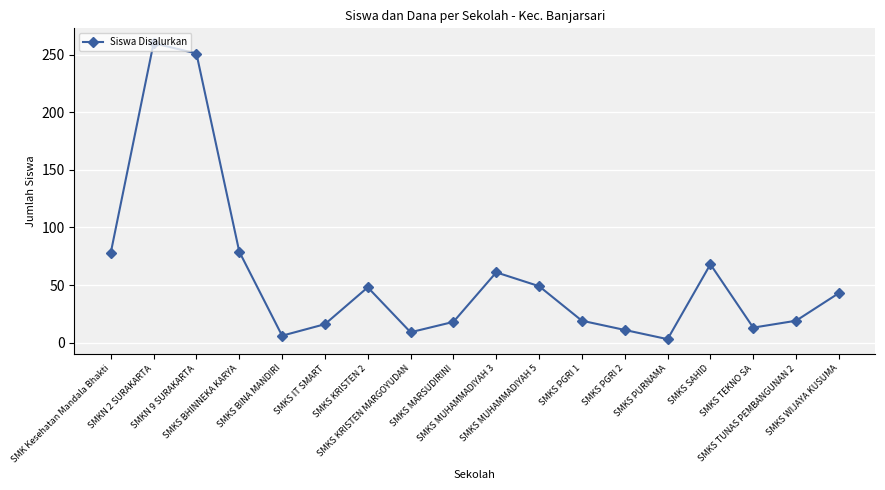

True or false: the data shows 251 at SMKN 9 SURAKARTA.

True